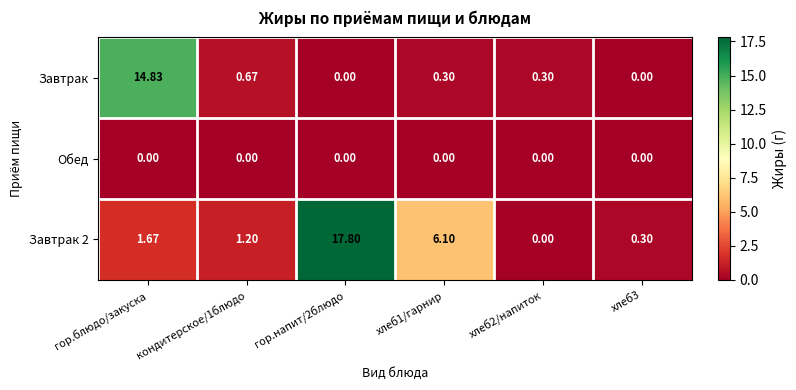

Which series has the widest spread of values?

Завтрак 2